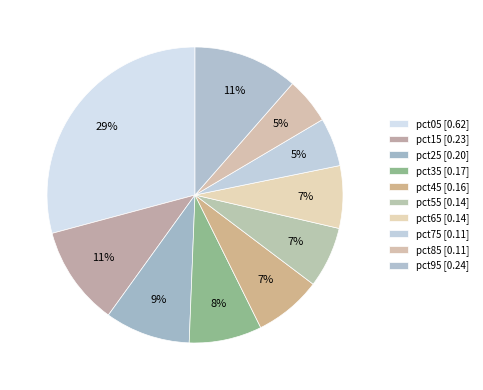

To the nearest percent, what is the difference between the largest and smallest slice percentages?

24%